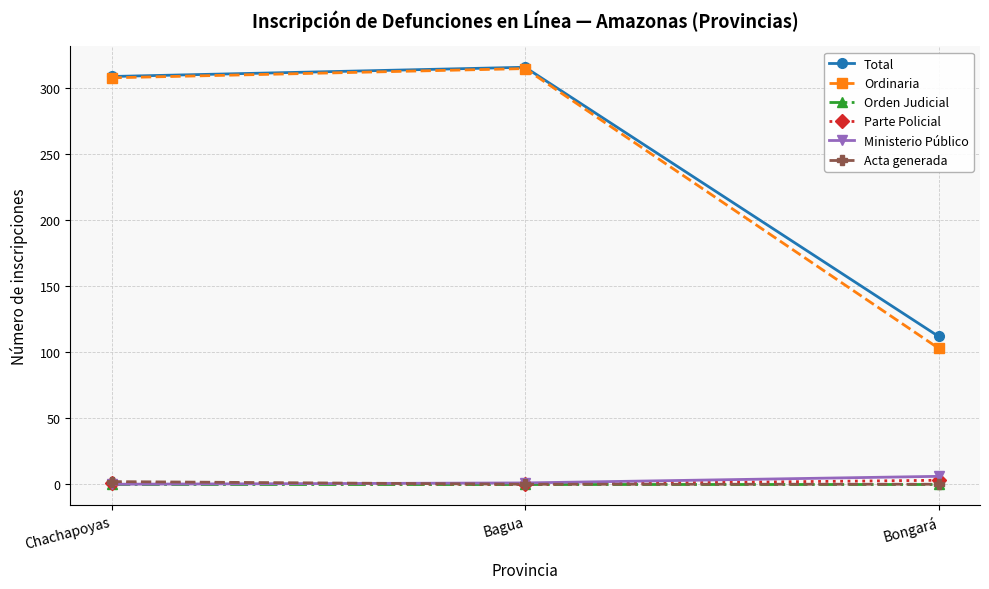

Which series changed the most between Bagua and Bongará?

Ordinaria